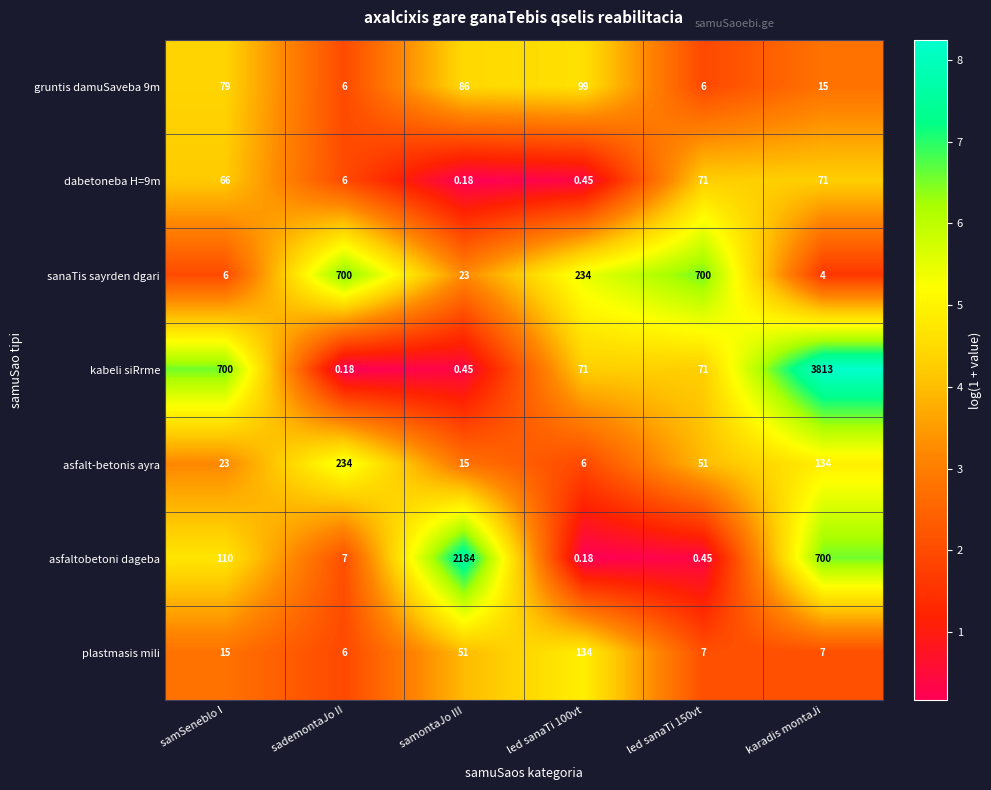

What is the total value across all series at led sanaTi 150vt?

906.5